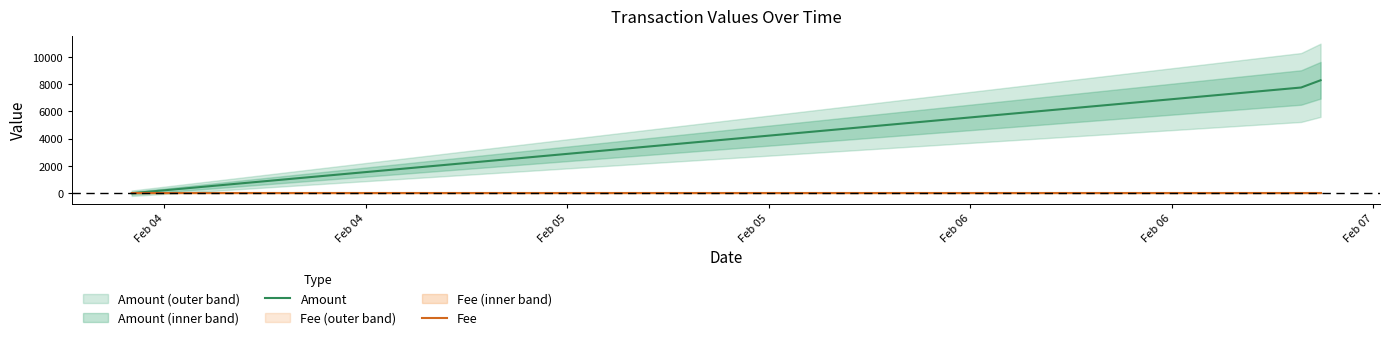

What is the maximum value for Amount?

8271